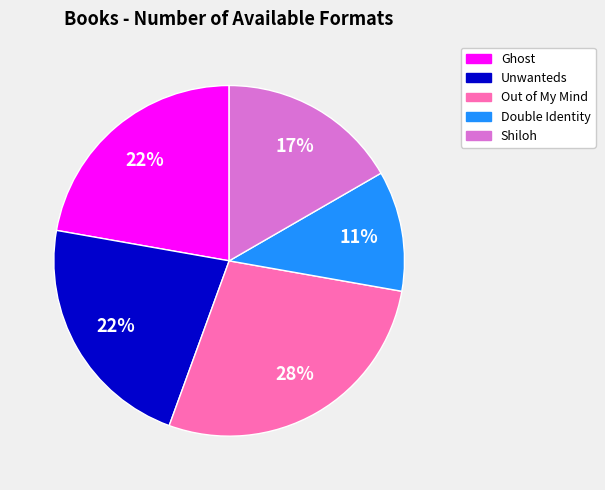

To the nearest percent, what is the difference between the largest and smallest slice percentages?

17%